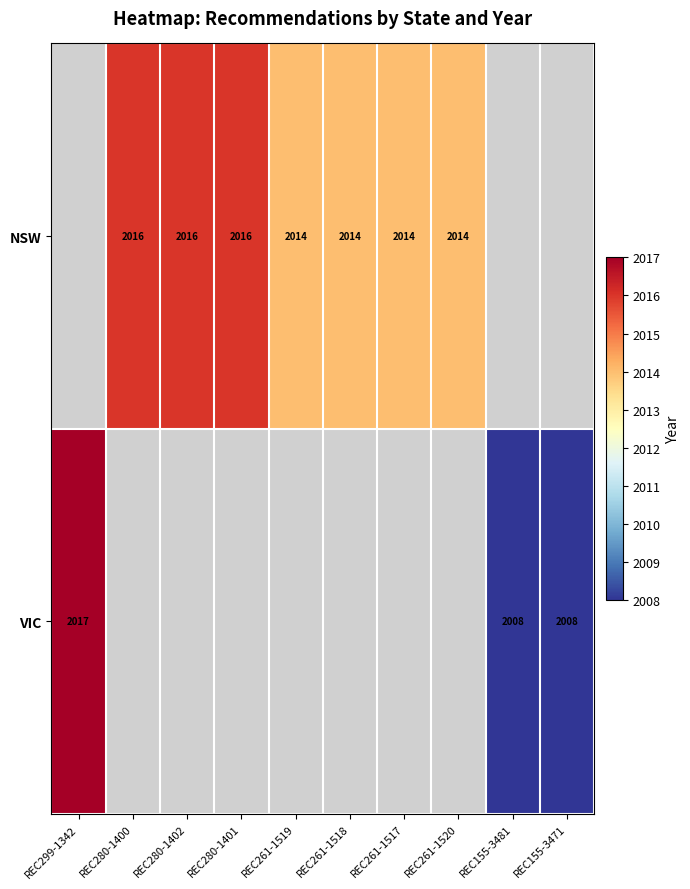

How many data points does each series have?

10